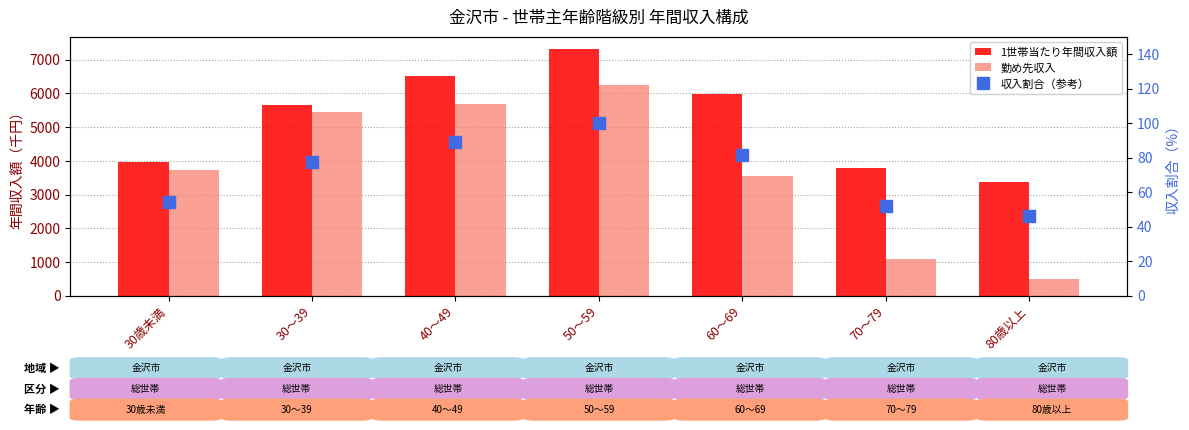

Which category has the highest value across all series?

50～59